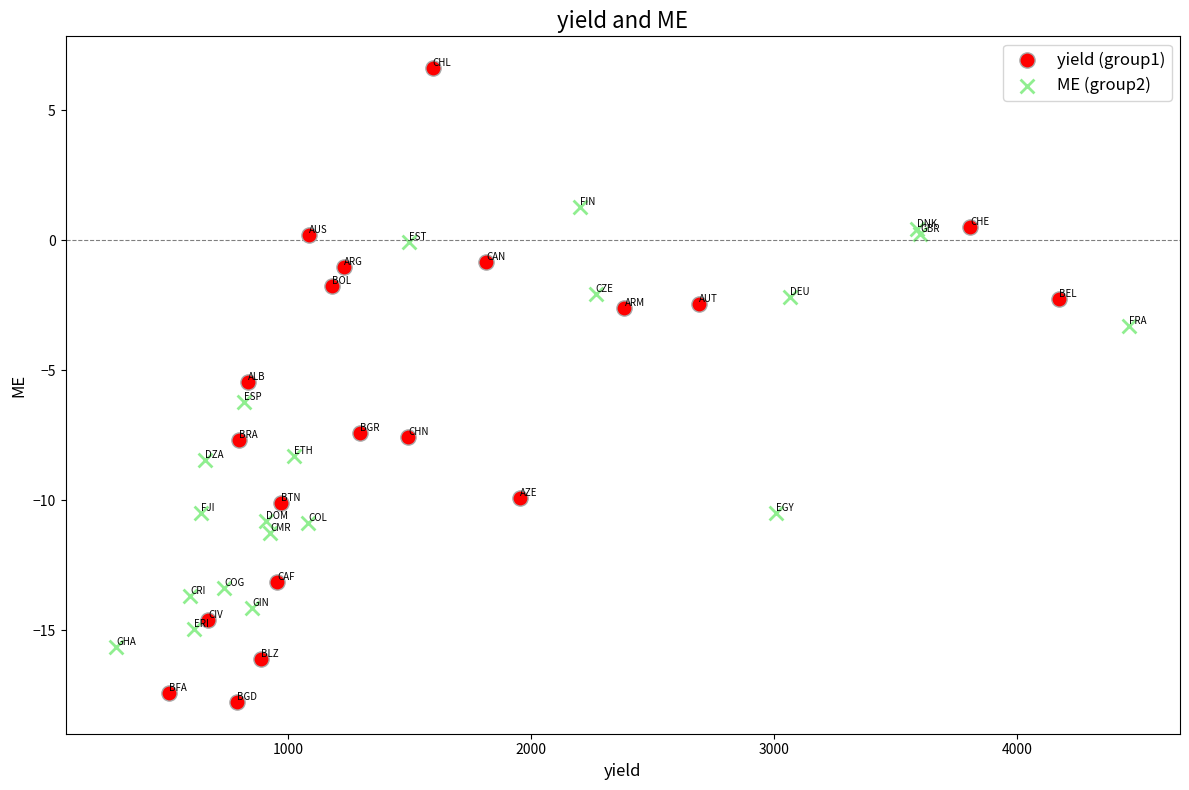

Which series contains the highest Y value?

yield (group1)